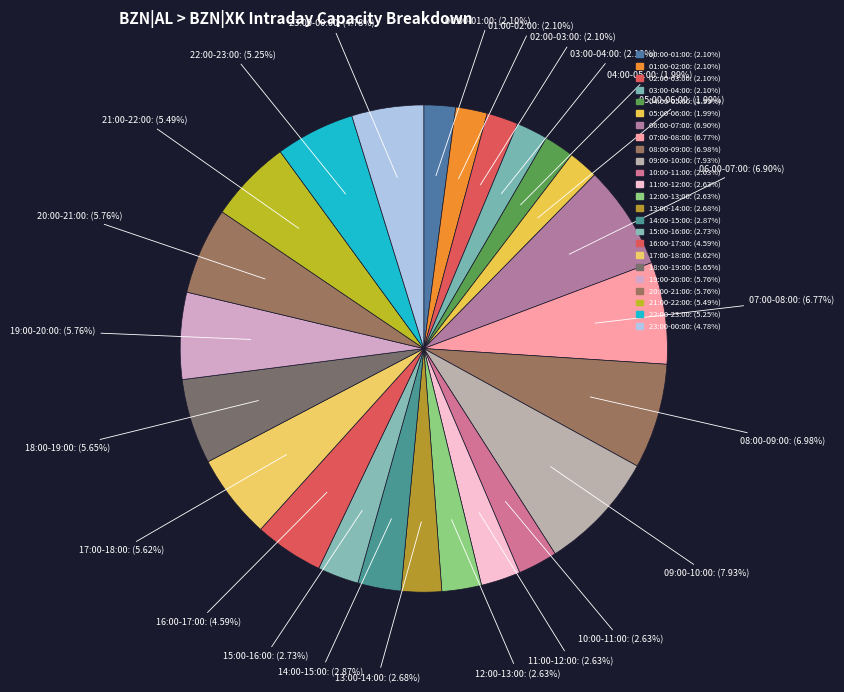

Count the number of slices in the pie.

24